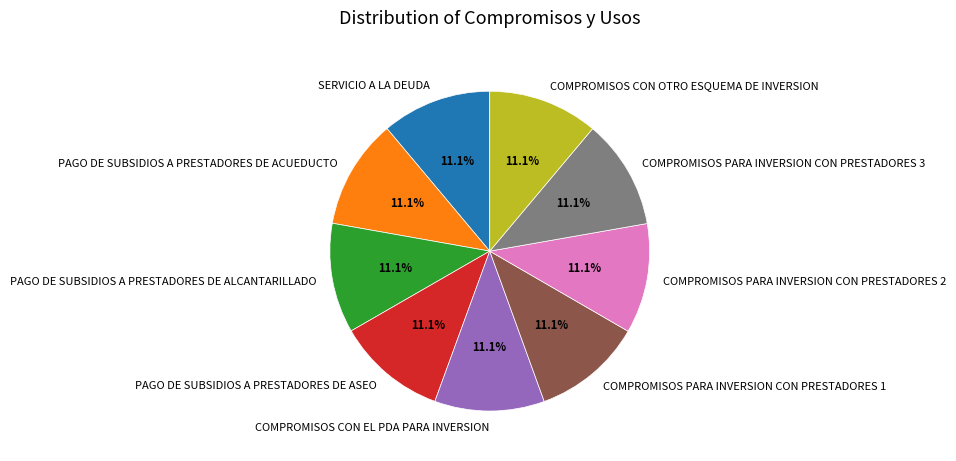

Does PAGO DE SUBSIDIOS A PRESTADORES DE ACUEDUCTO account for over 50% of the chart?

No